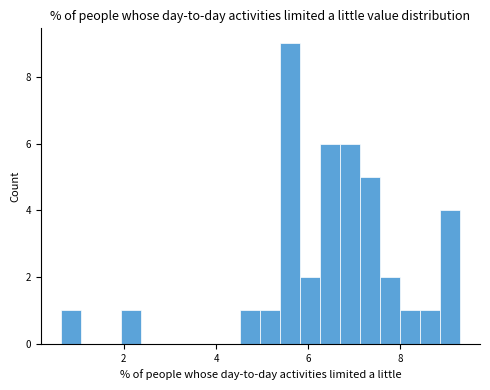

Around what value on the x-axis is the tallest bar? Give the approximate position of its centre, as read against the axis.

5.6